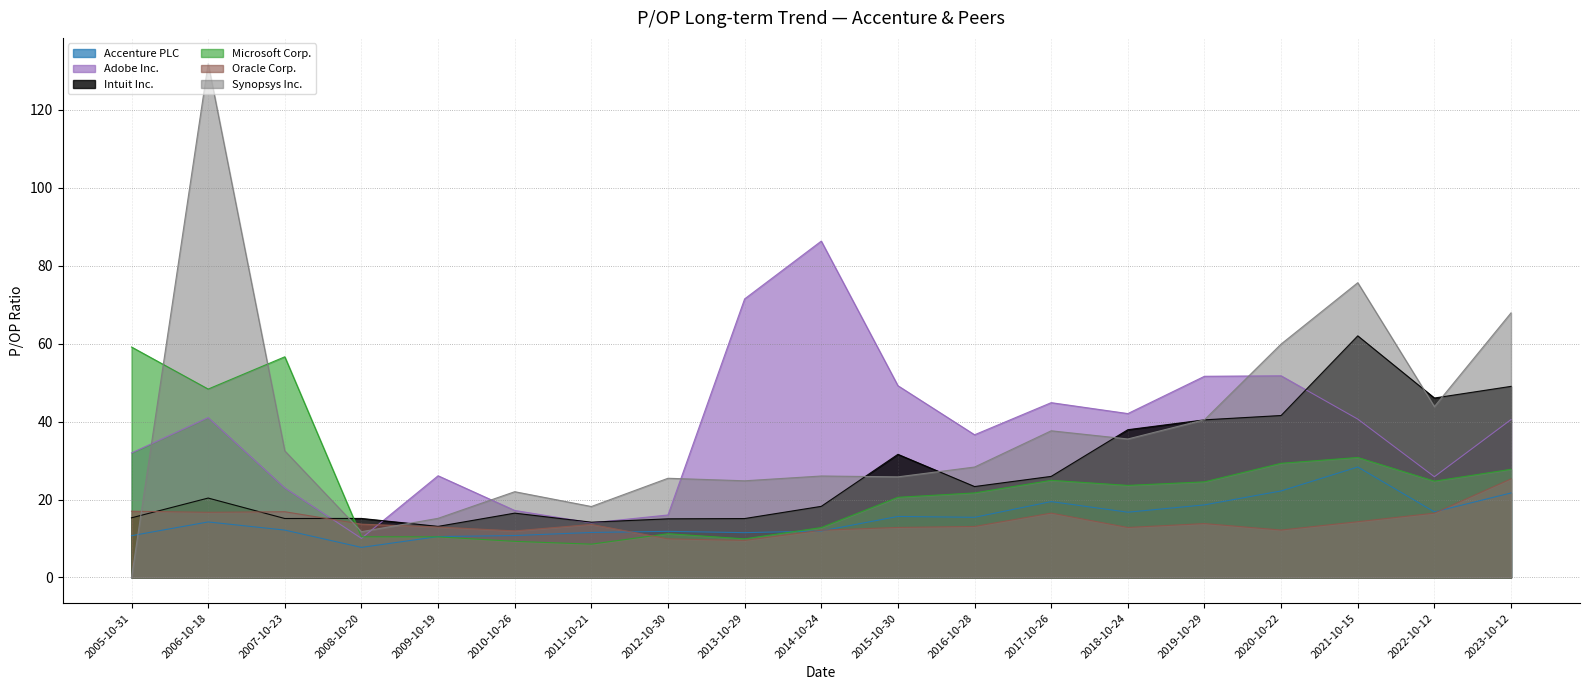

True or false: Adobe Inc. has a value of 42.1 at 2018-10-24.

True